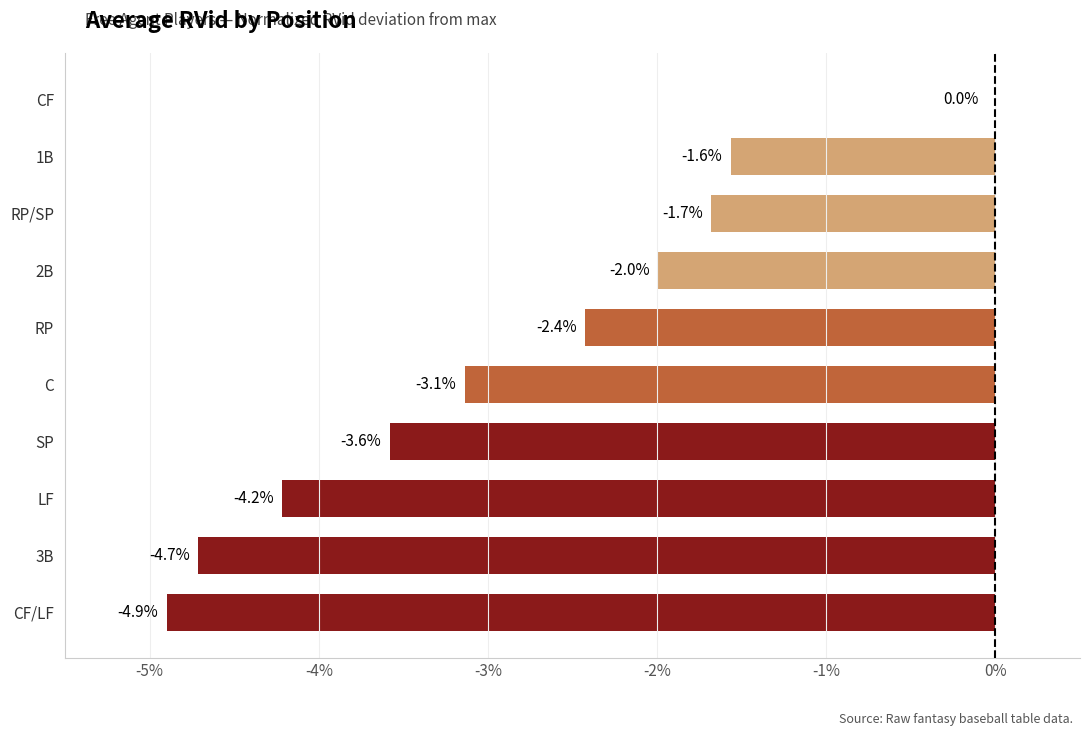

Between C and 1B, which is larger?

1B